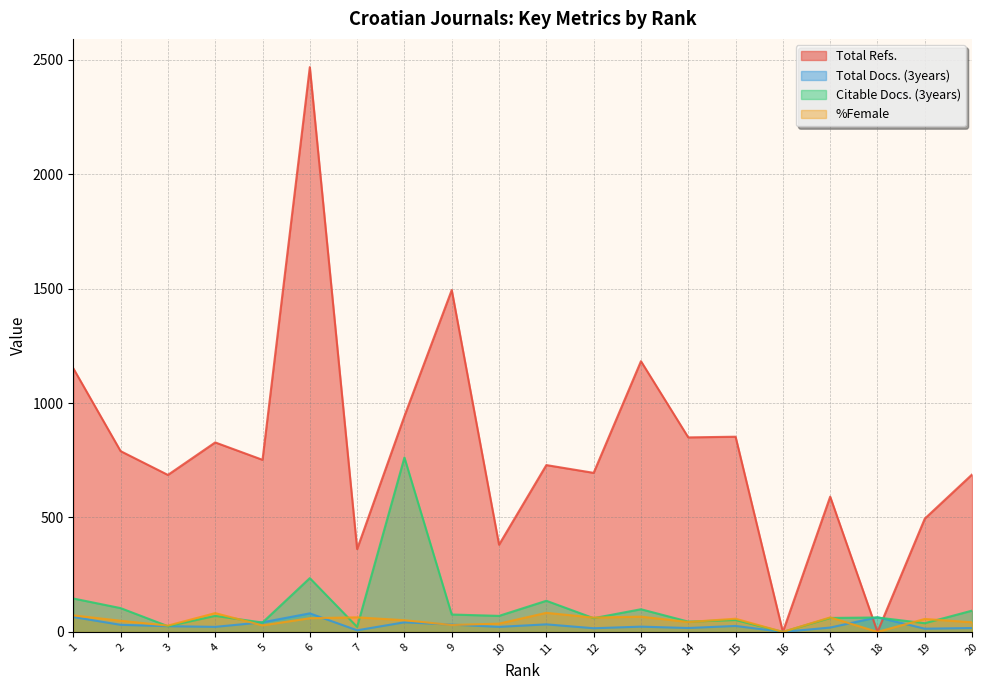

What is the total value across all series at 8?

1798.1